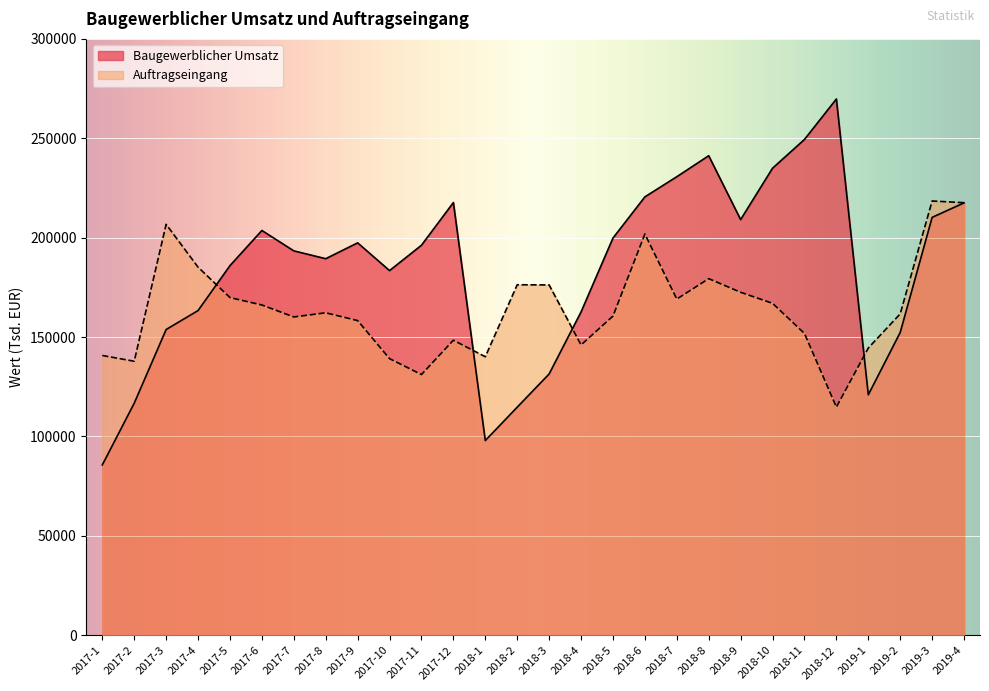

Which category has the lowest value across all series?

2017-1